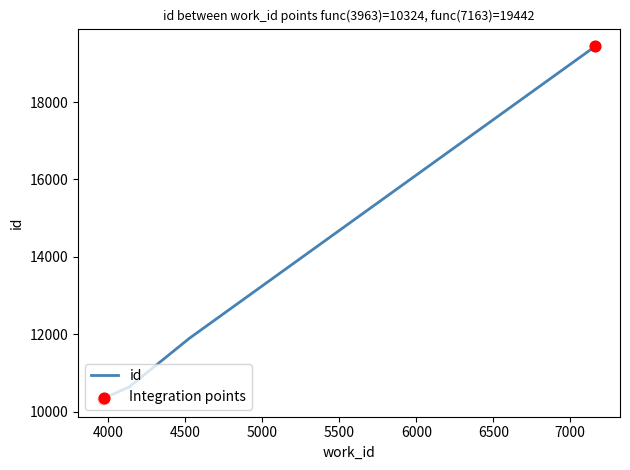

Which has a higher value, 4141 or 4525?

4525